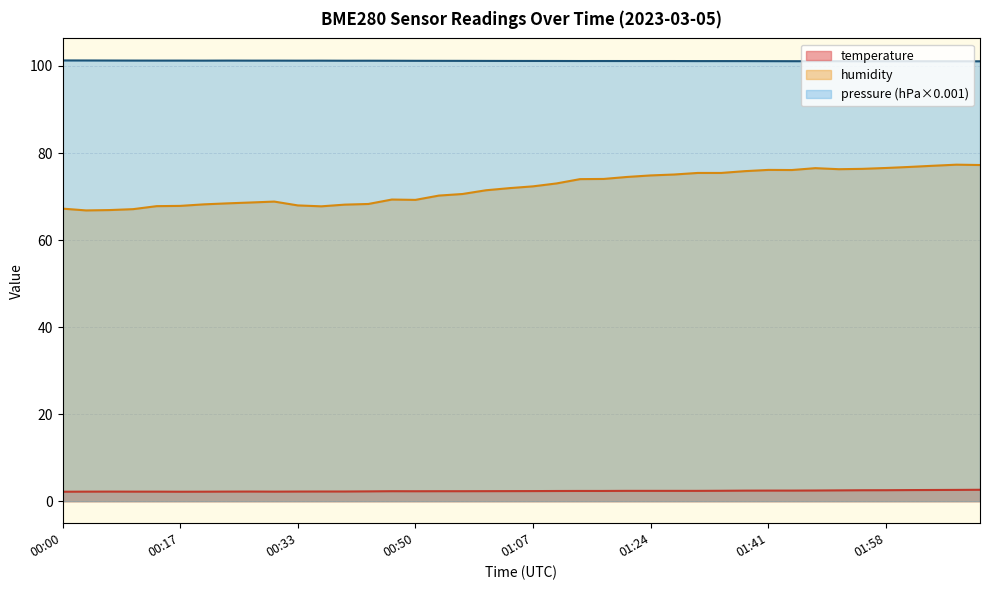

True or false: temperature and humidity intersect in this chart.

False